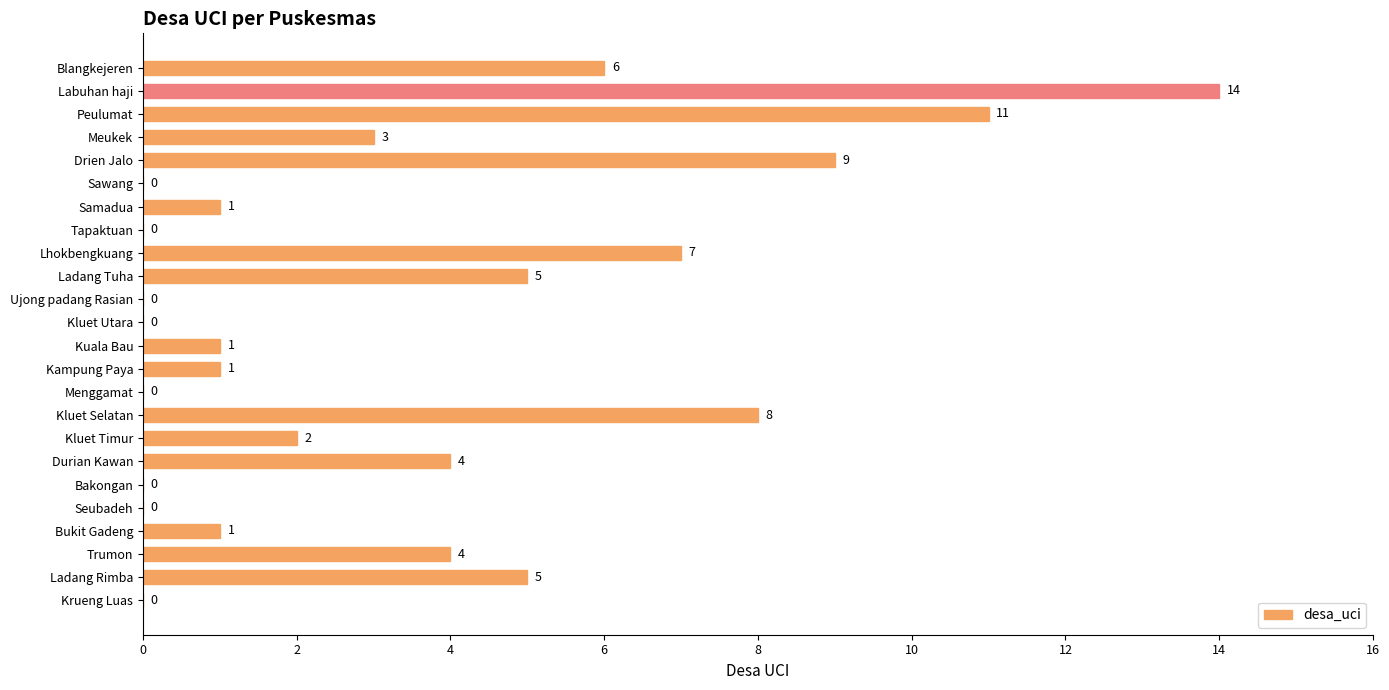

Is it true that the value at Bakongan is 0?

True